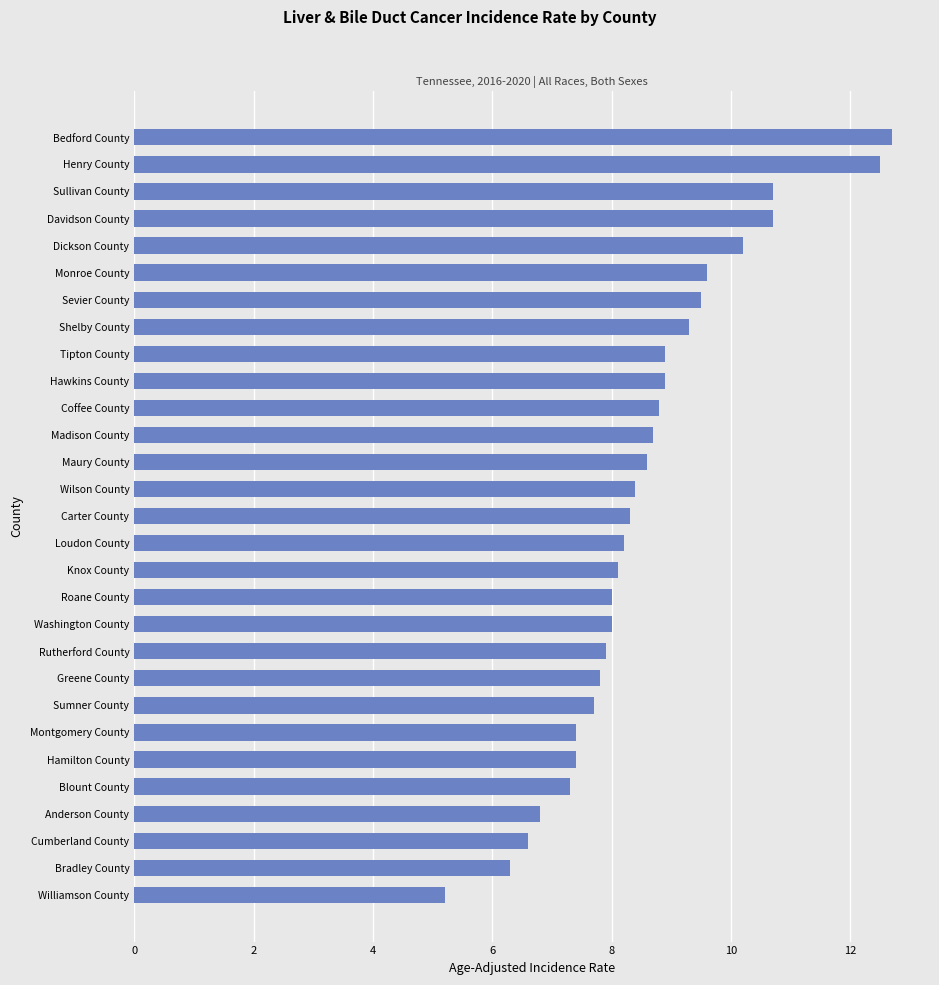

The value at Monroe County is 13.7. True or false?

False